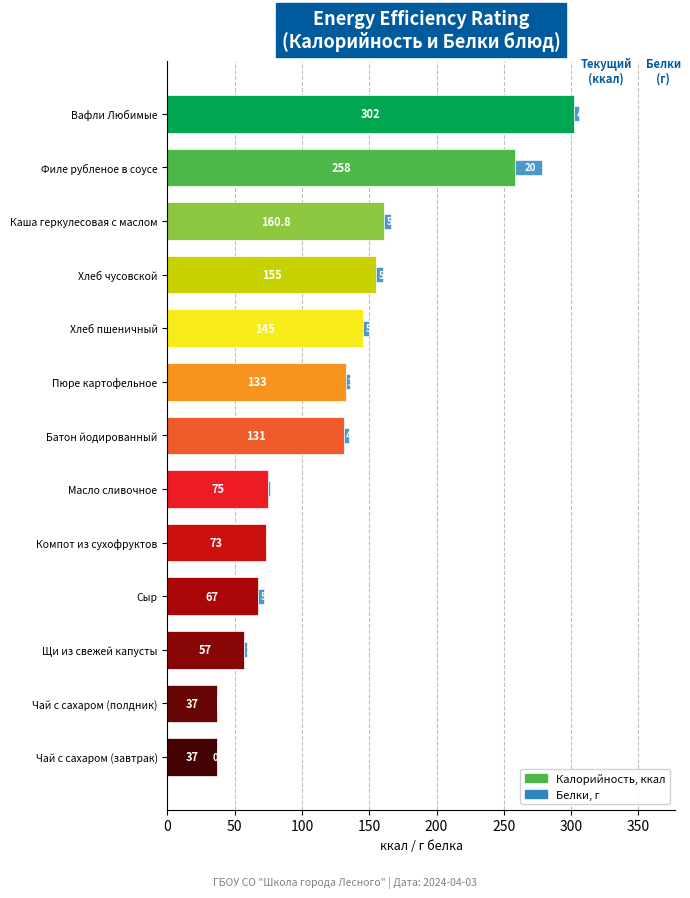

What is the total value across all series at Компот из сухофруктов?

73.0